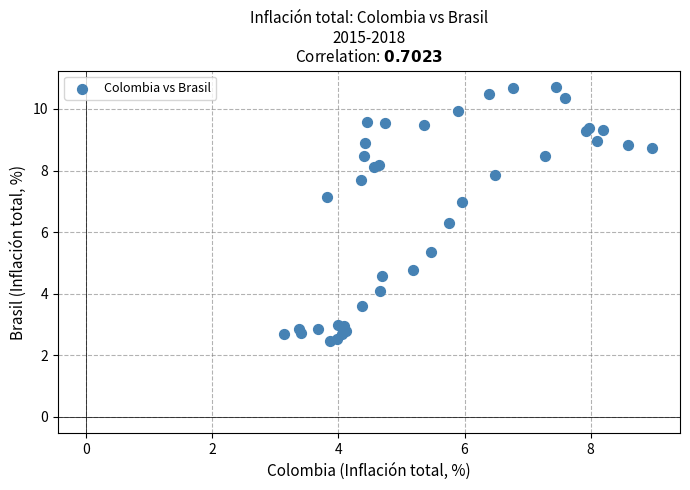

What Y value in the scatter plot is closest to 6?

6.3